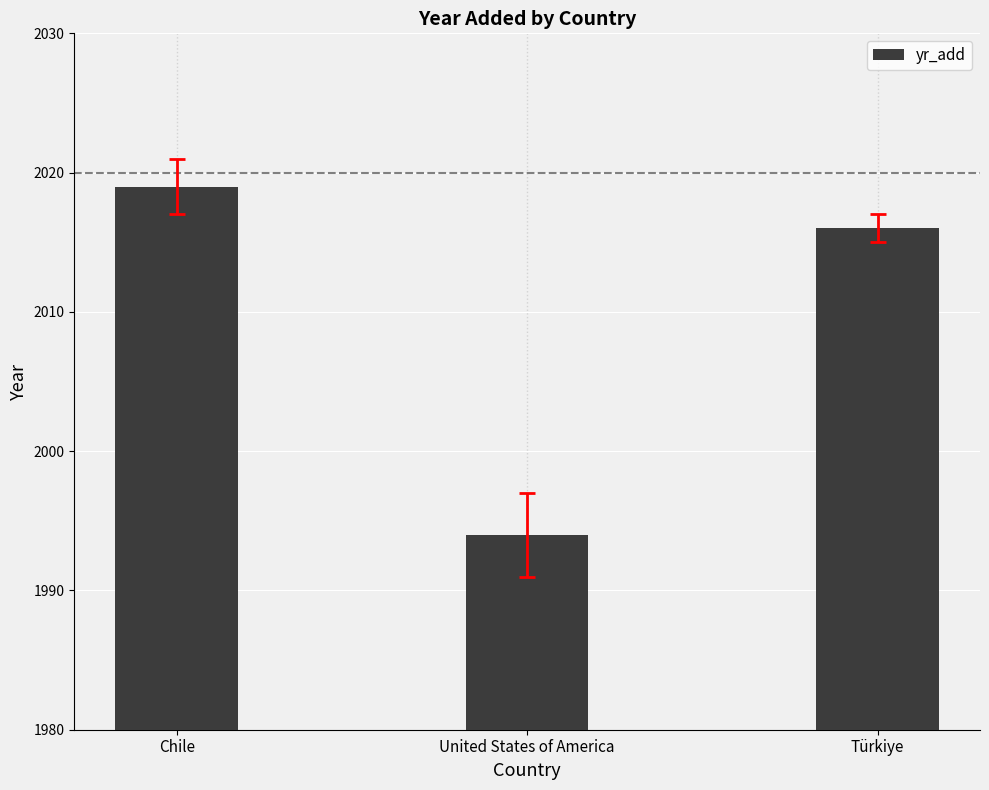

Reading left to right, transcribe all the data shown in this chart.

2019	1994	2016